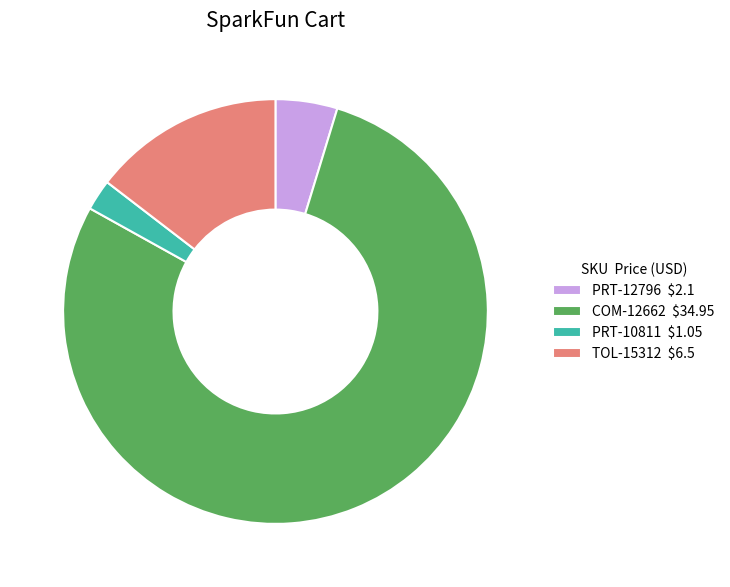

Which slice is the largest?

COM-12662